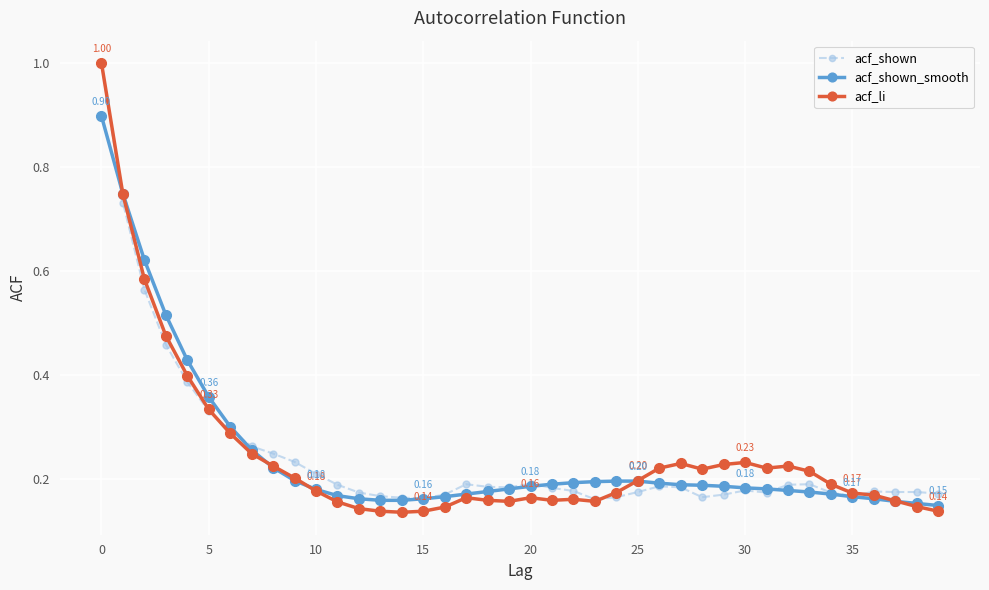

Rank the series by their average value, from lowest to highest.

acf_li, acf_shown_smooth, acf_shown